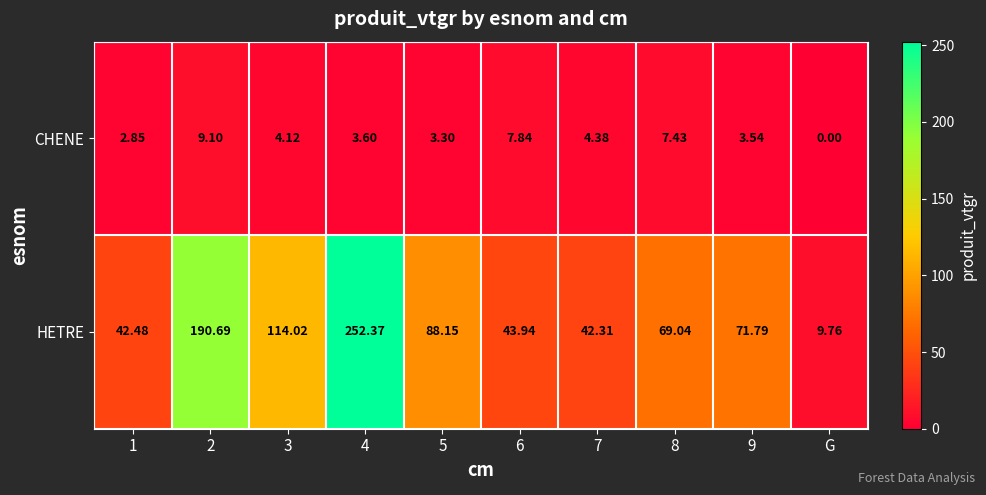

At which label does CHENE reach its minimum?

G